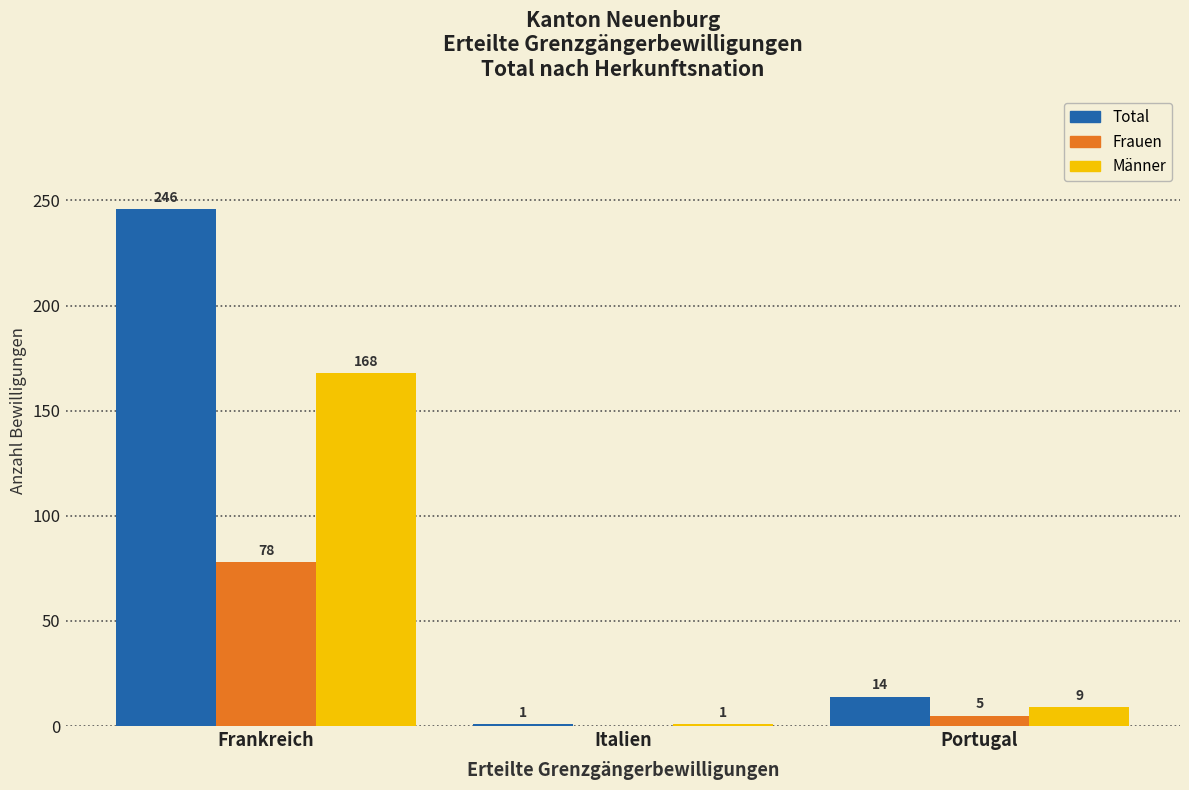

Reading left to right, list all the values displayed in this chart.

Total: Frankreich=246	Italien=1	Portugal=14
Frauen: Frankreich=78	Italien=0	Portugal=5
Männer: Frankreich=168	Italien=1	Portugal=9